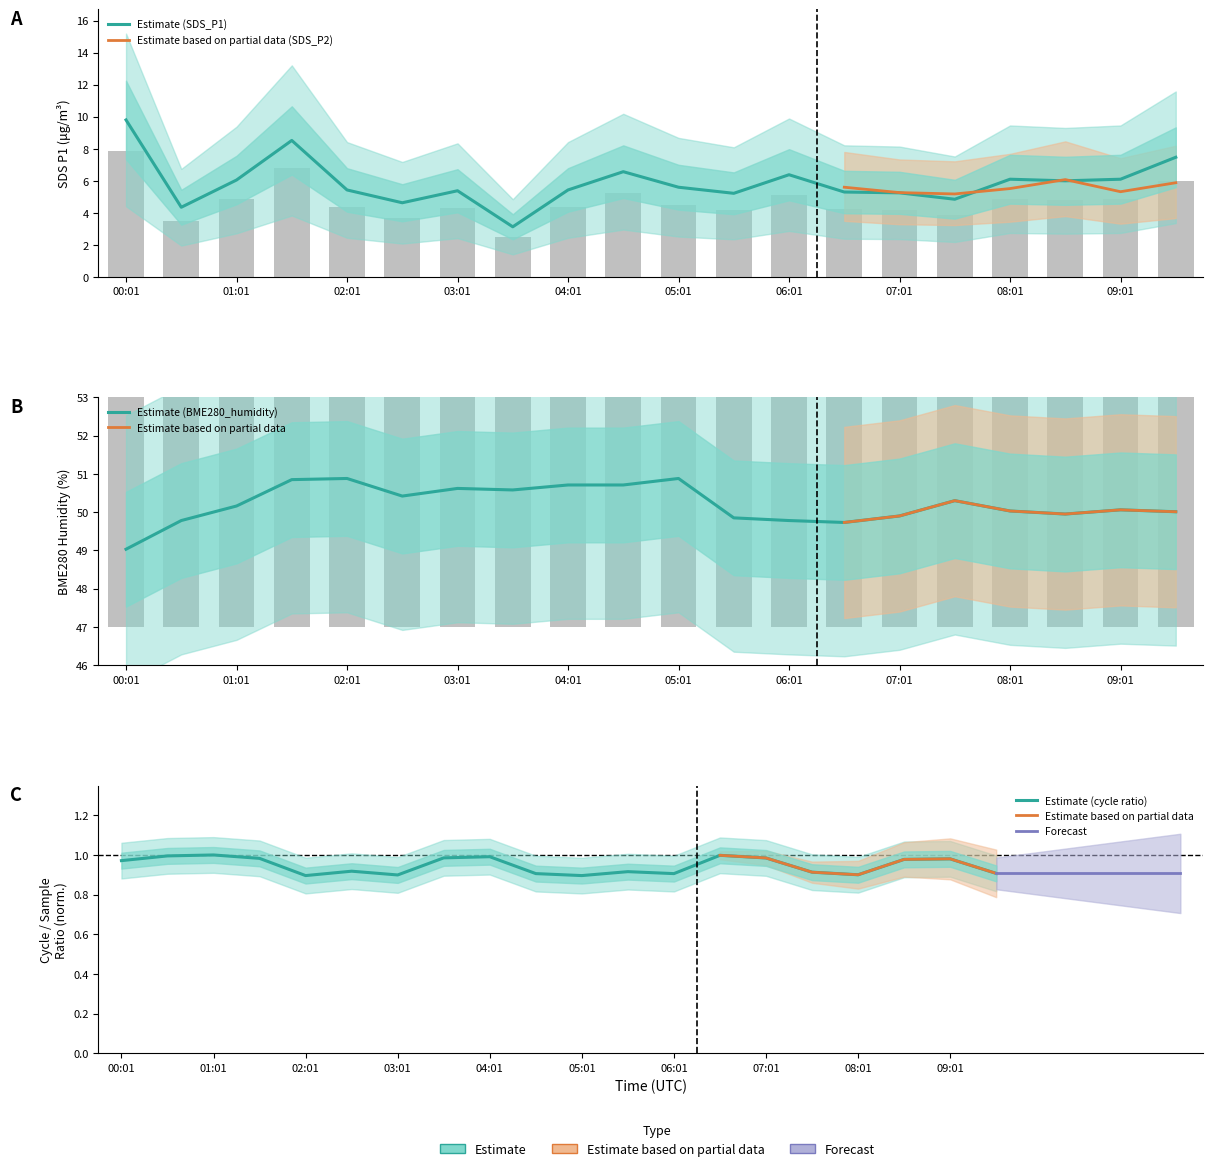

Is it true that SDS_P1 equals 9.7 at 04:01?

False